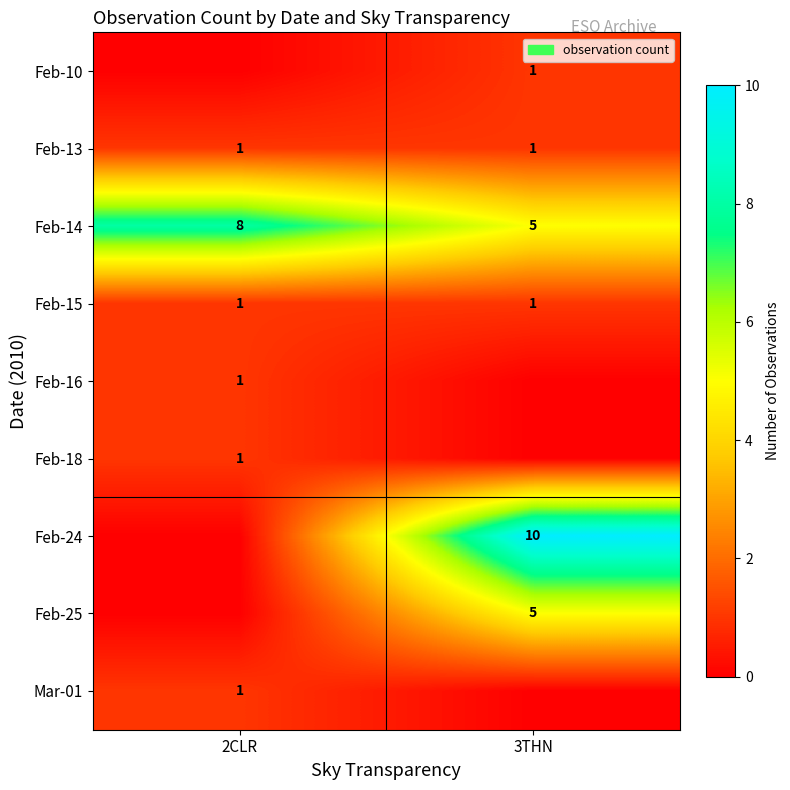

What is the difference between the maximum and minimum values in the Feb-14 series?

3